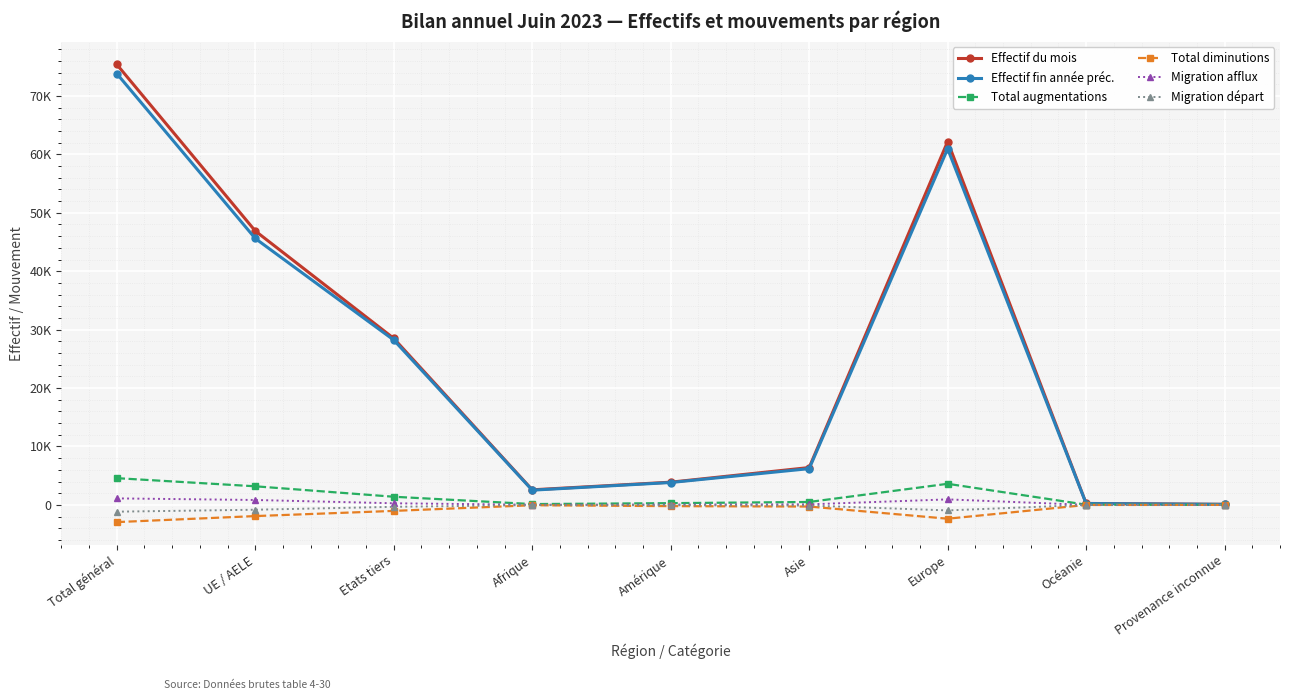

True or false: Migration afflux has a value of 940 at Europe.

True